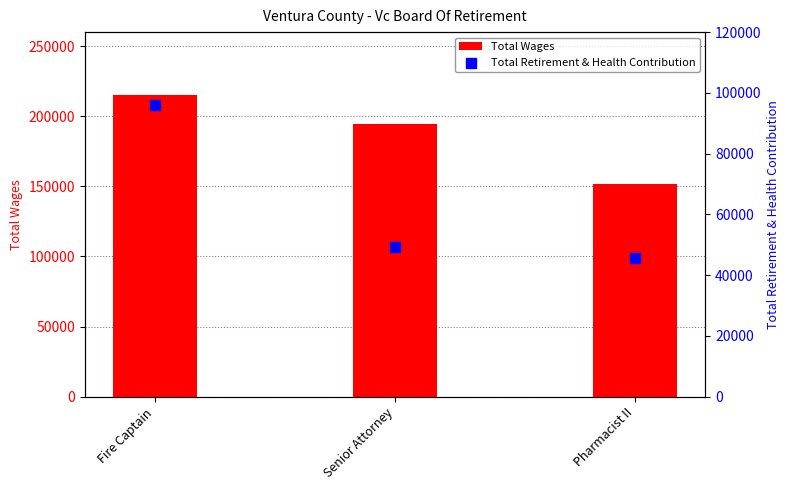

Which series has the largest total across all categories?

Total Wages